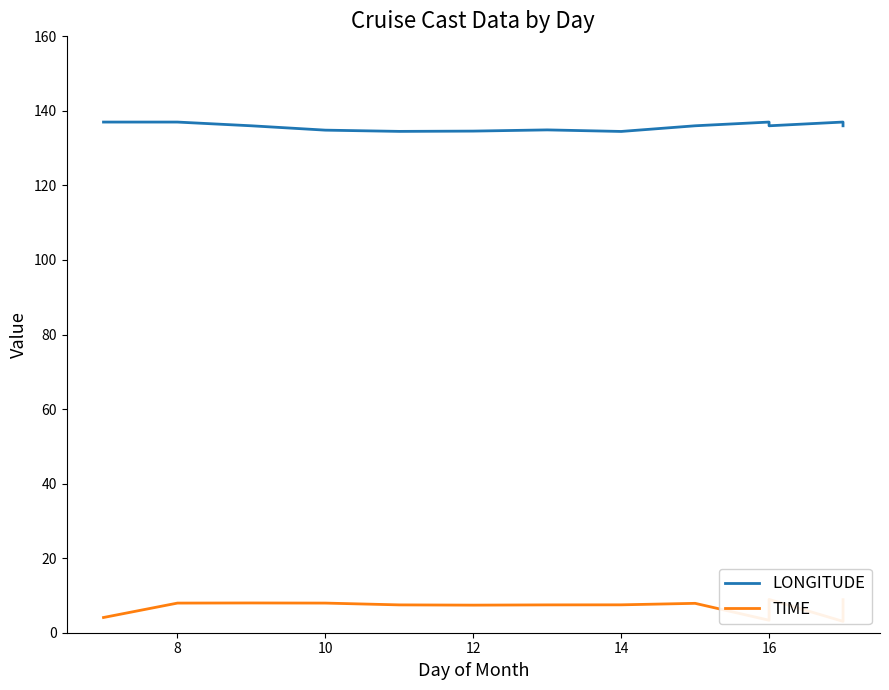

How many data points in LONGITUDE are less than 135?

5